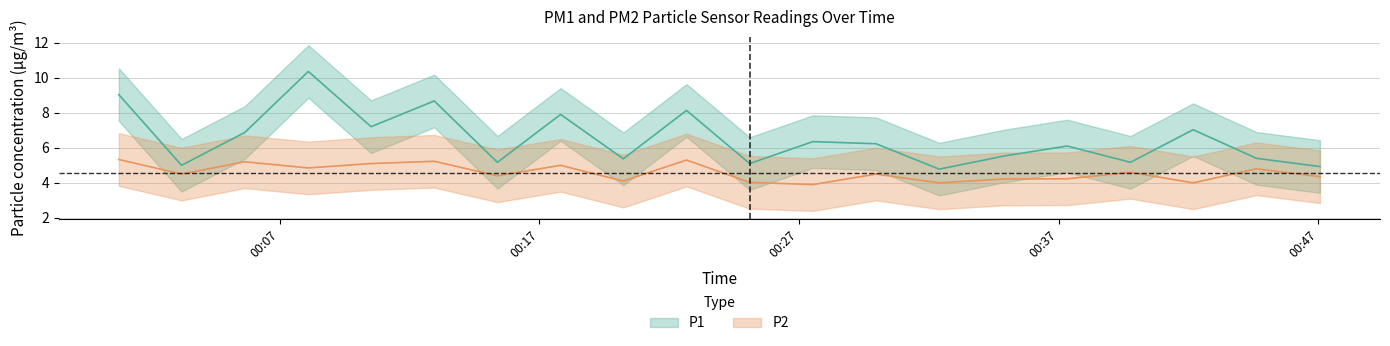

How many distinct data groups are displayed?

2